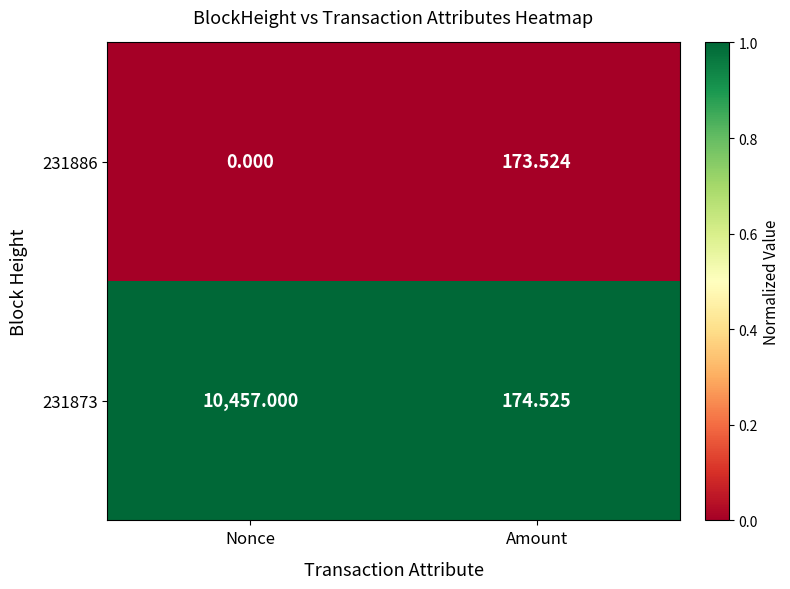

How many distinct data groups are displayed?

2